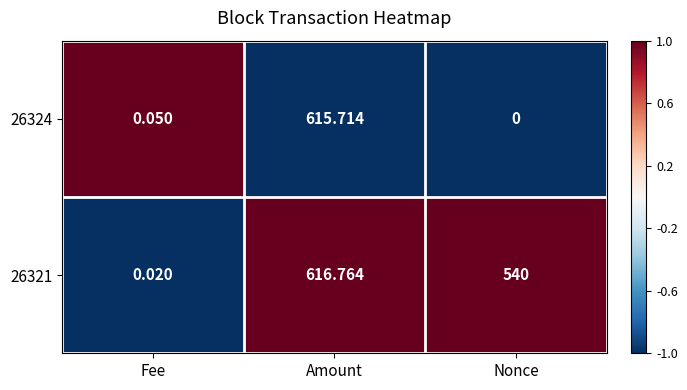

At which category is the sum across all series the highest?

Amount